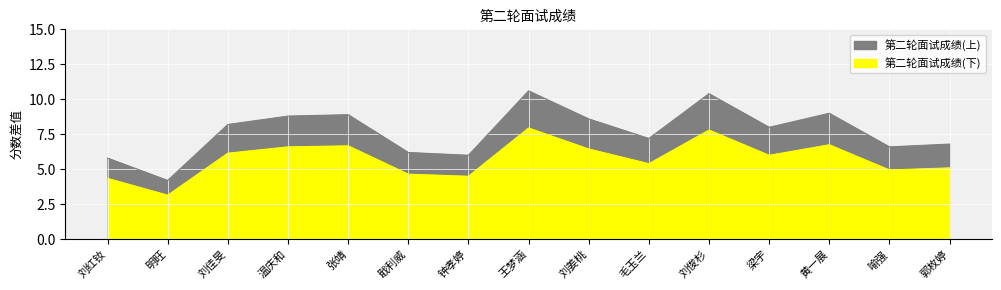

What is the sum of the values at 毛玉兰 and 喻强?

13.8